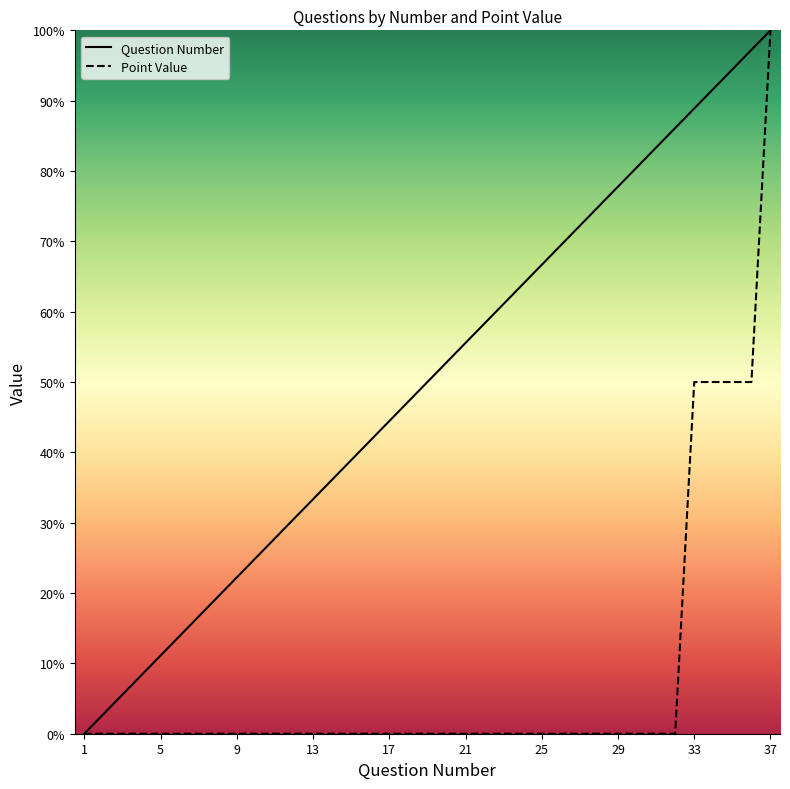

Which category has the lowest value in the Question Number series?

1